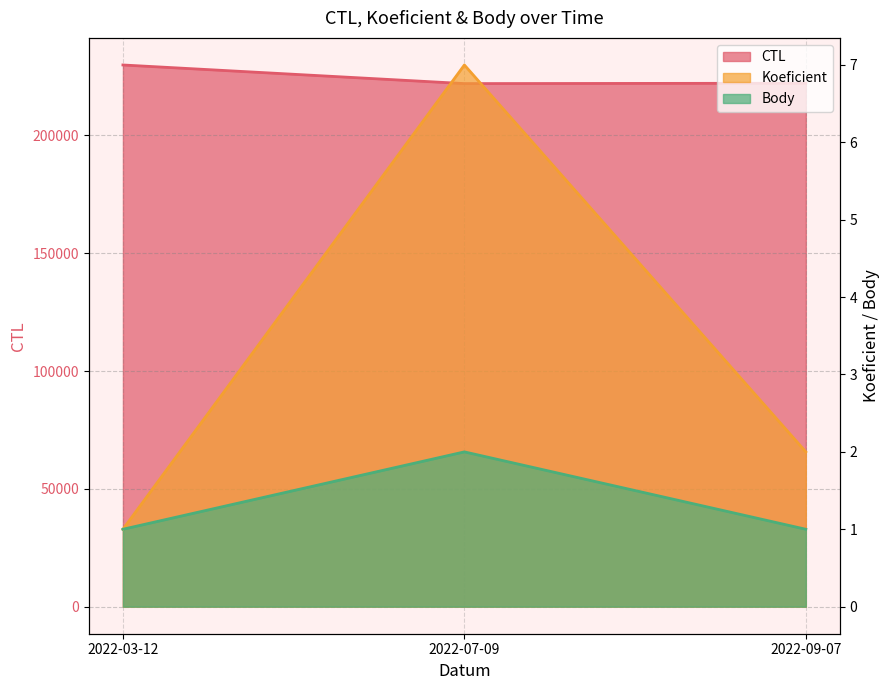

What is the total value across all series at 2022-03-12?

229910